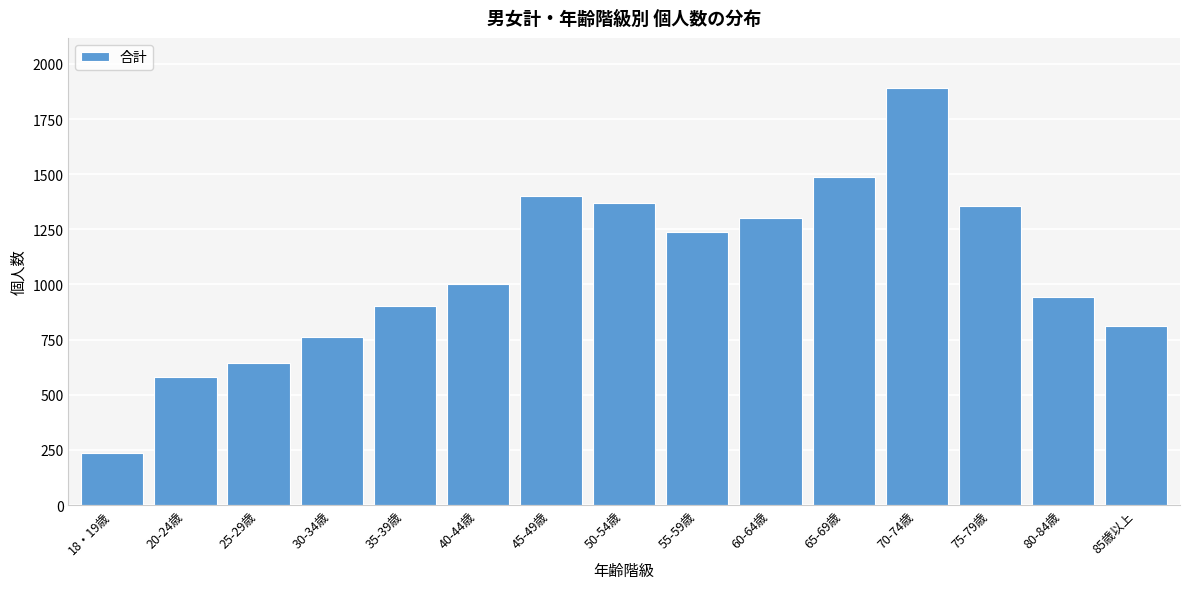

Reading left to right, list all the values displayed in this chart.

234	582	646	761	904	1002	1403	1368	1239	1300	1486	1891	1358	942	813